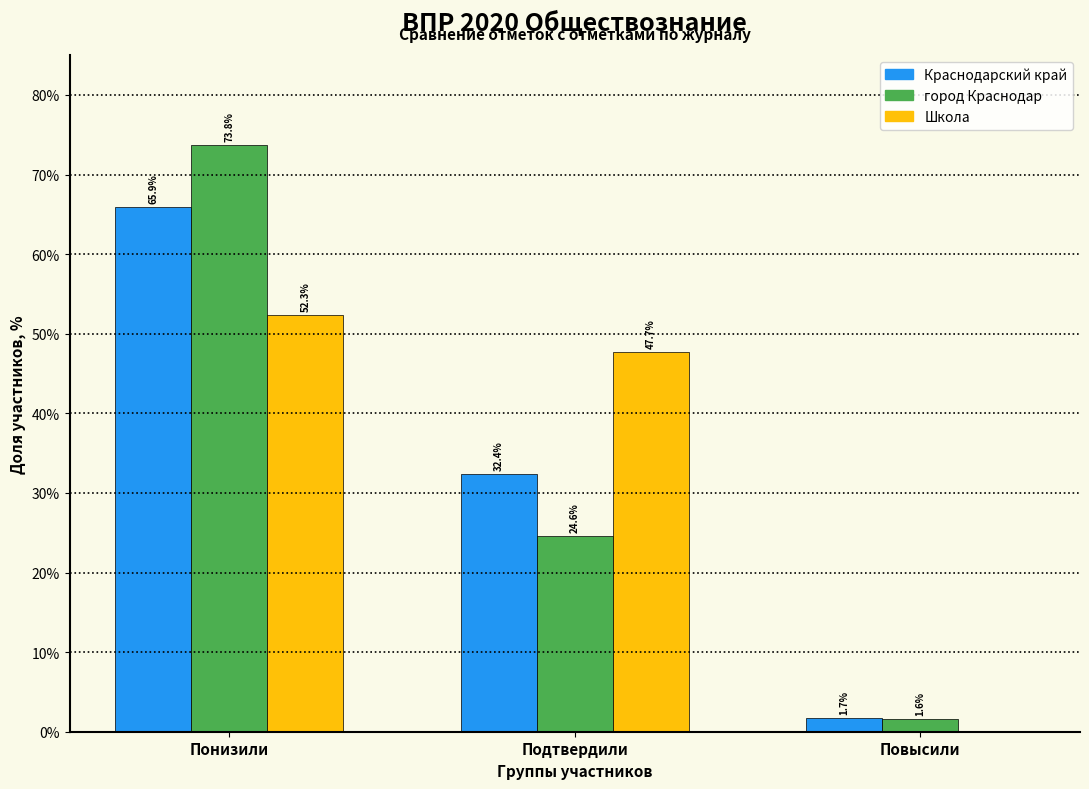

Reading left to right, extract all data points from this chart.

Краснодарский край: Понизили=65.9	Подтвердили=32.4	Повысили=1.7
город Краснодар: Понизили=73.8	Подтвердили=24.6	Повысили=1.6
Школа: Понизили=52.3	Подтвердили=47.7	Повысили=0.0